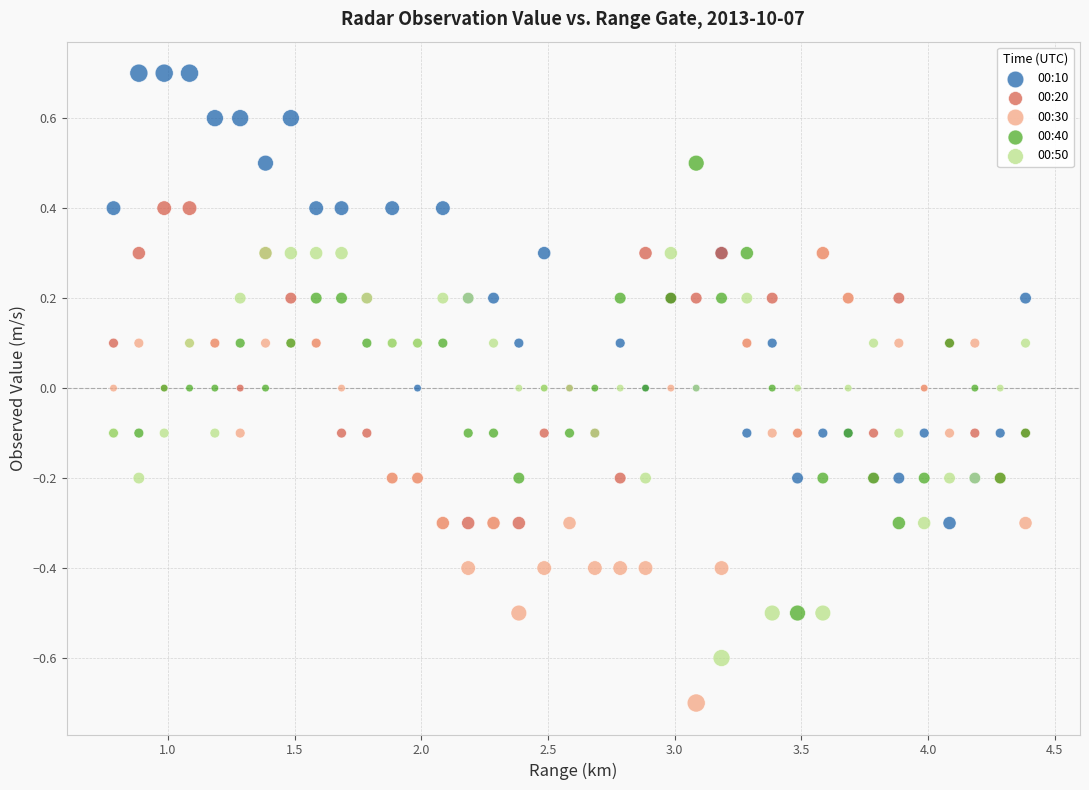

What are all the series names shown in the legend?

00:10, 00:20, 00:30, 00:40, 00:50